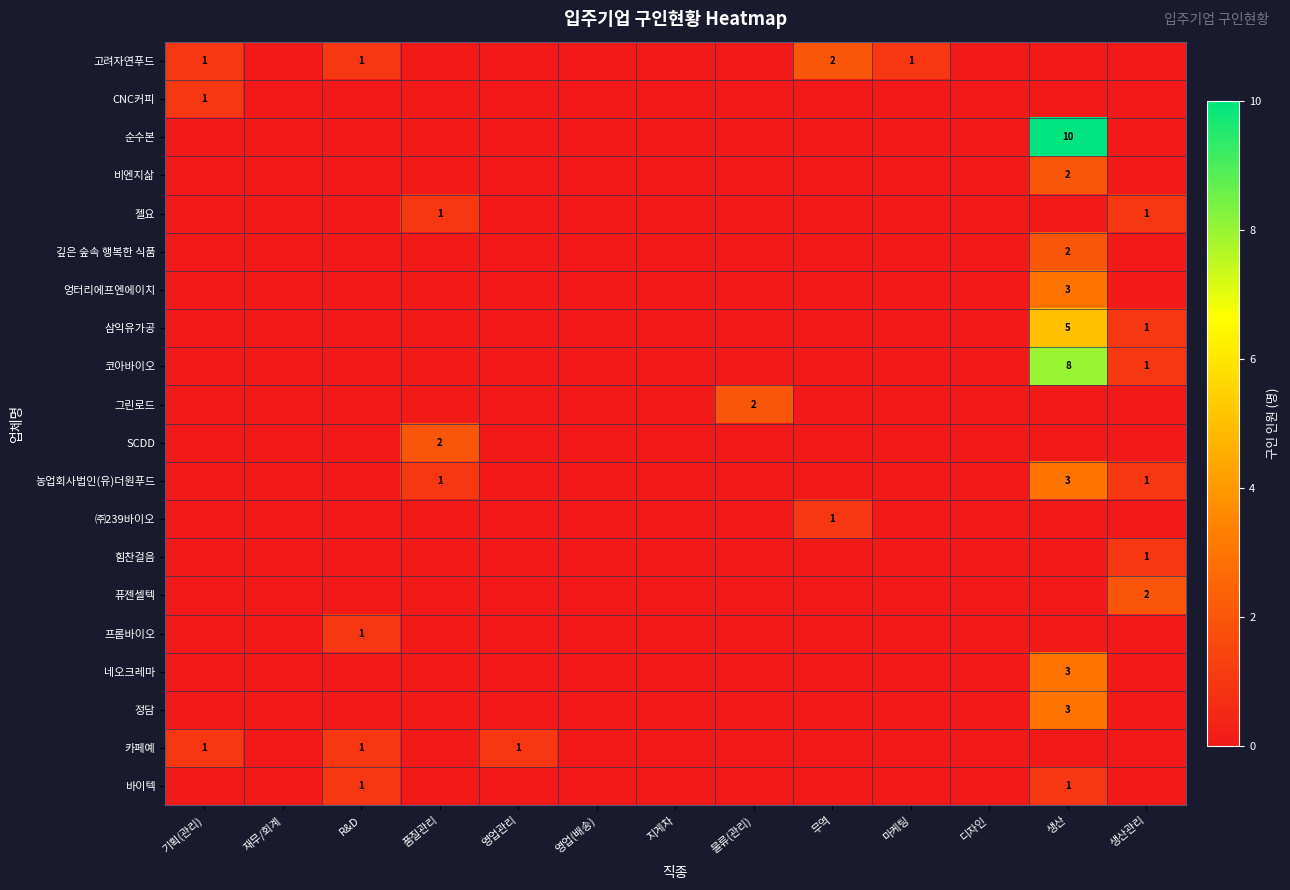

The 바이텍 series shows 1 at R&D. True or false?

True